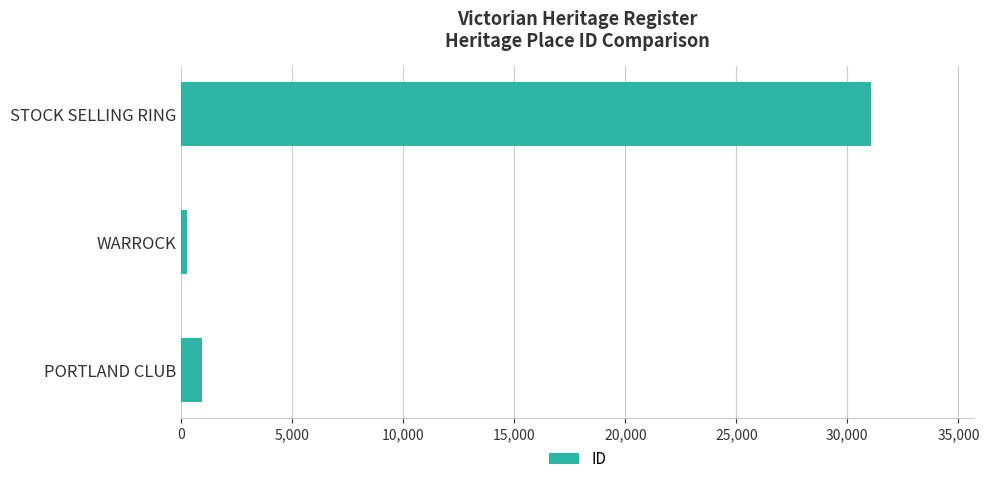

Is it true that the value at STOCK SELLING RING is 31059?

True